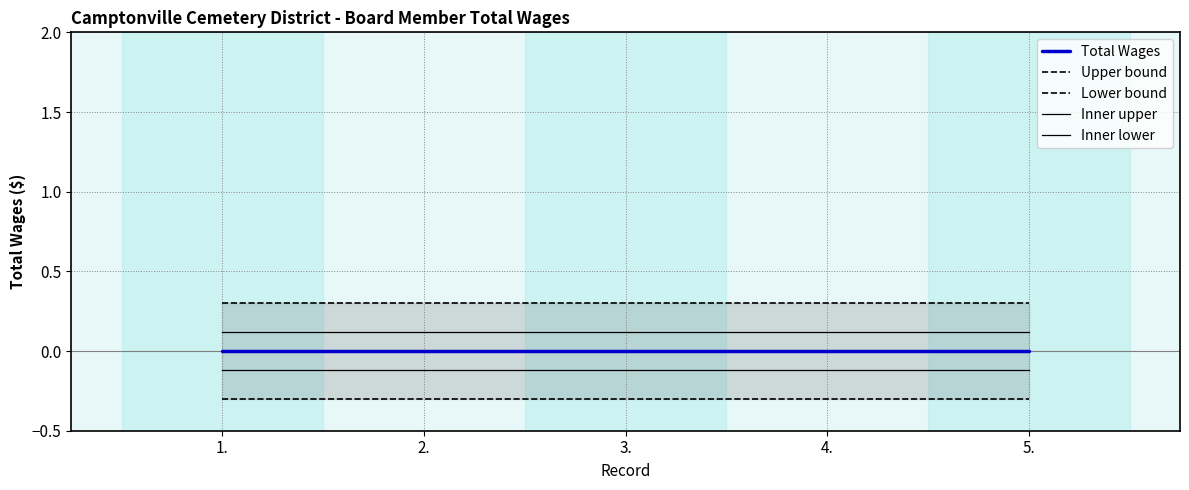

At 3., list the series in order from smallest to largest.

Lower bound, Inner lower, Total Wages, Inner upper, Upper bound